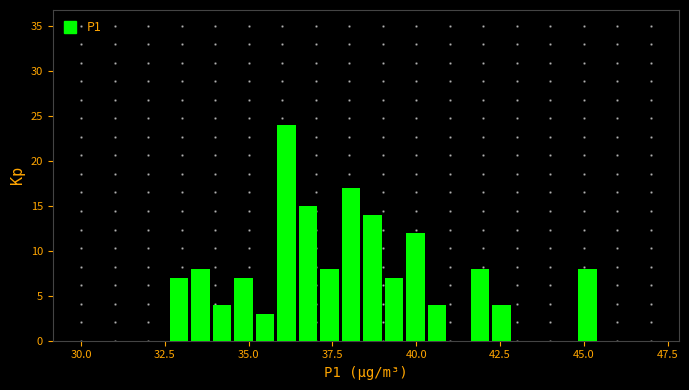

Around what value on the x-axis is the tallest bar? Give the approximate position of its centre, as read against the axis.

36.0